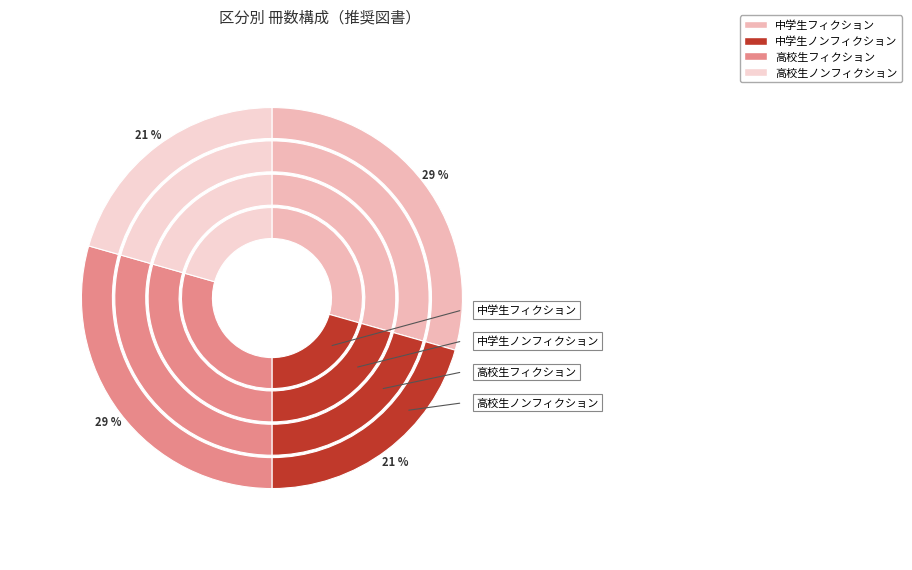

Which slice is the largest?

中学生フィクション